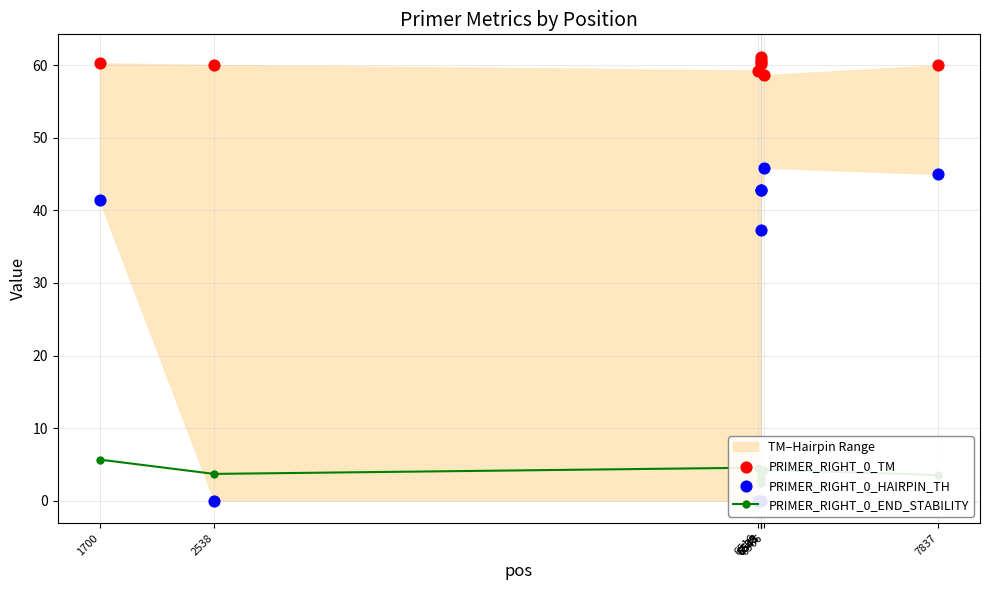

At how many categories does at least one series exceed 44?

9